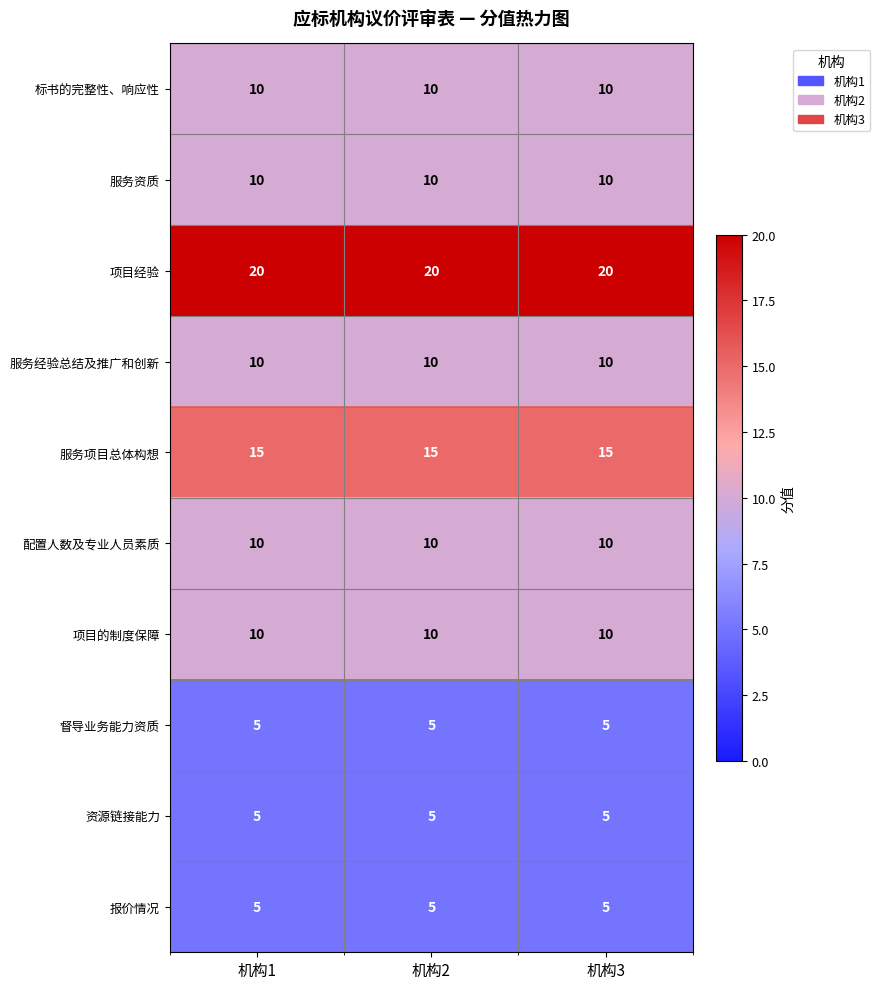

True or false: 督导业务能力资质 has a value of 7 at 机构3.

False